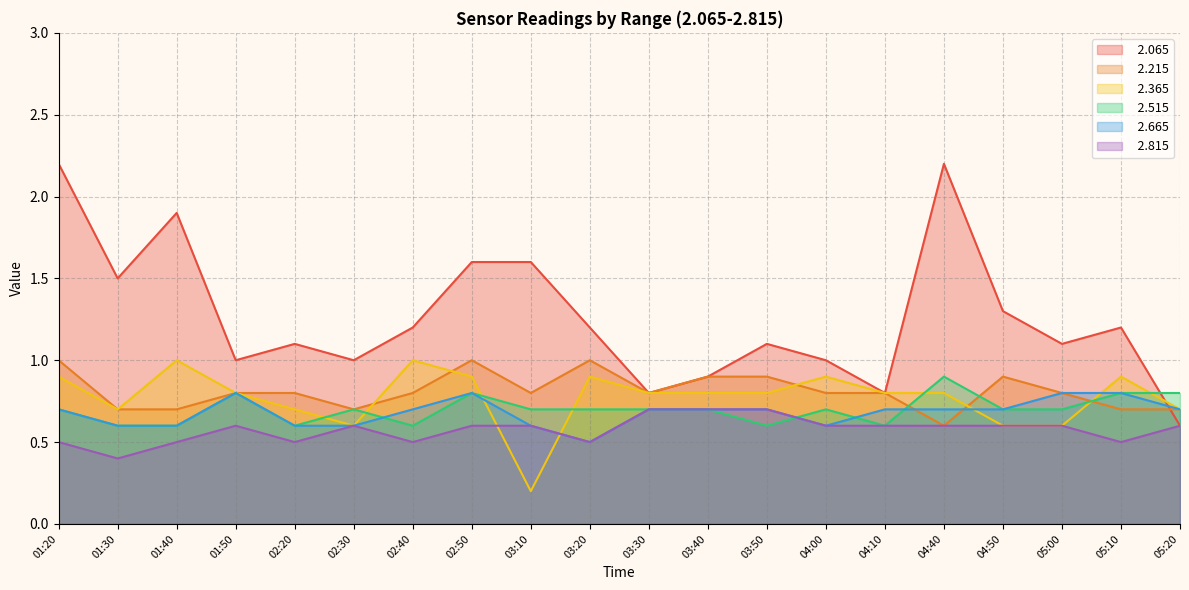

Rank the series by their maximum value, from highest to lowest.

  2.065,   2.215,   2.365,   2.515,   2.665,   2.815